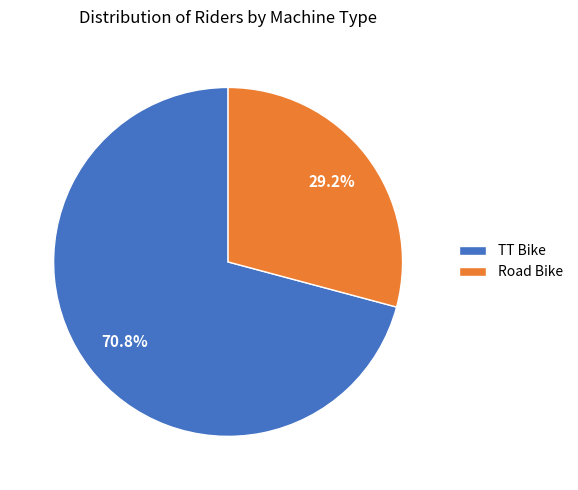

How many segments does this pie chart have?

2